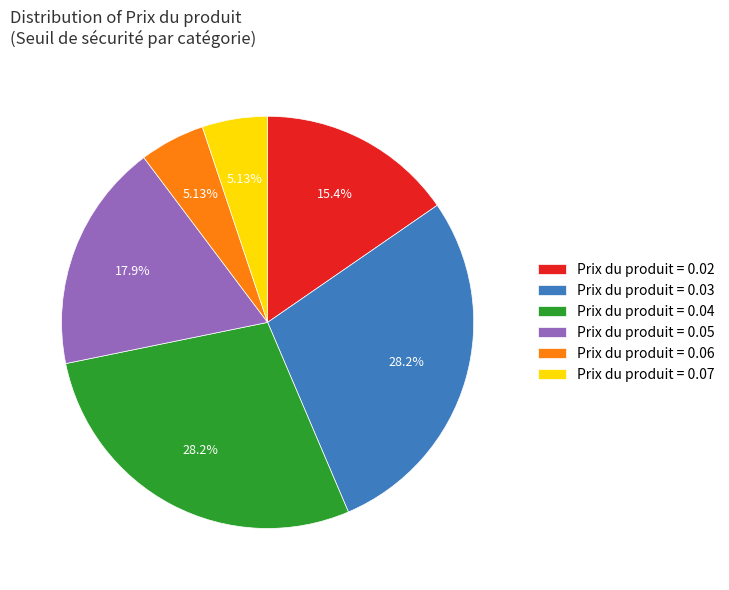

Does Prix du produit = 0.04 represent more than half of the total?

No